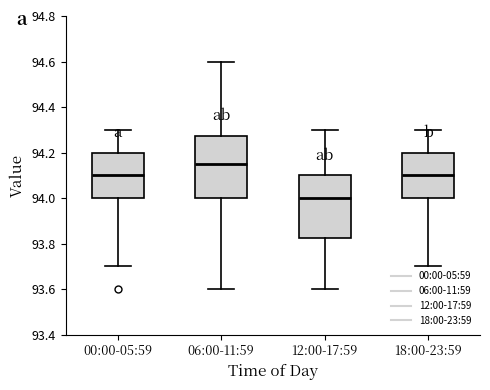

Where is the upper edge of the box for 12:00-17:59 on the y-axis? The values are not printed on the chart, so give them approximately, as read against the axis.

94.10